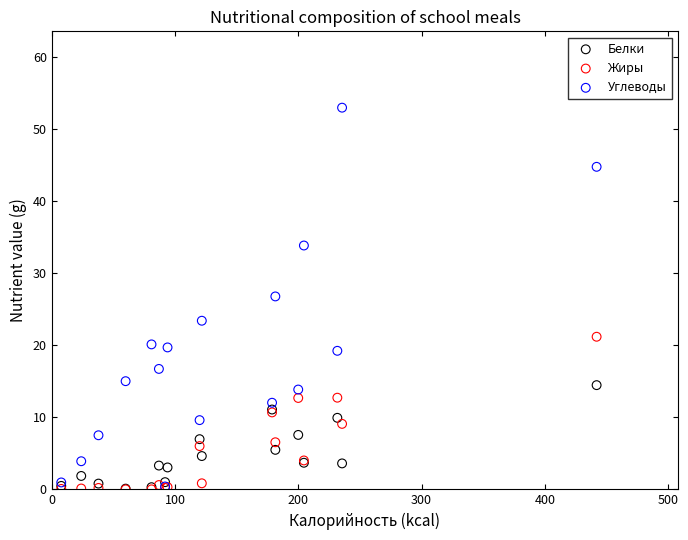

In the Углеводы series, what Y value is closest to 26?

26.8